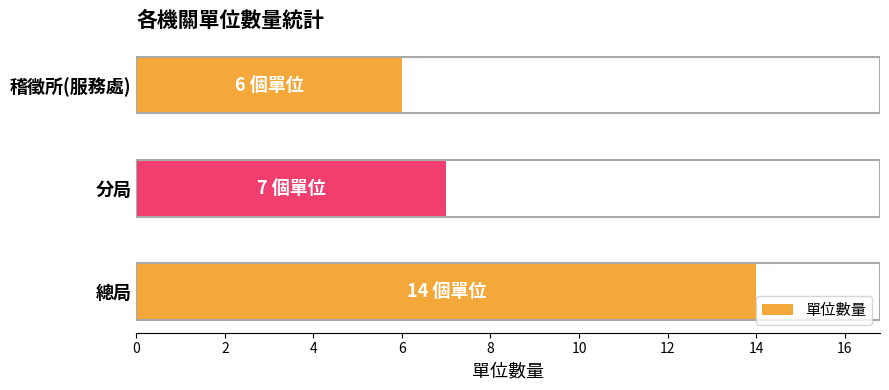

Reading bottom to top, transcribe all the data shown in this chart.

14	7	6